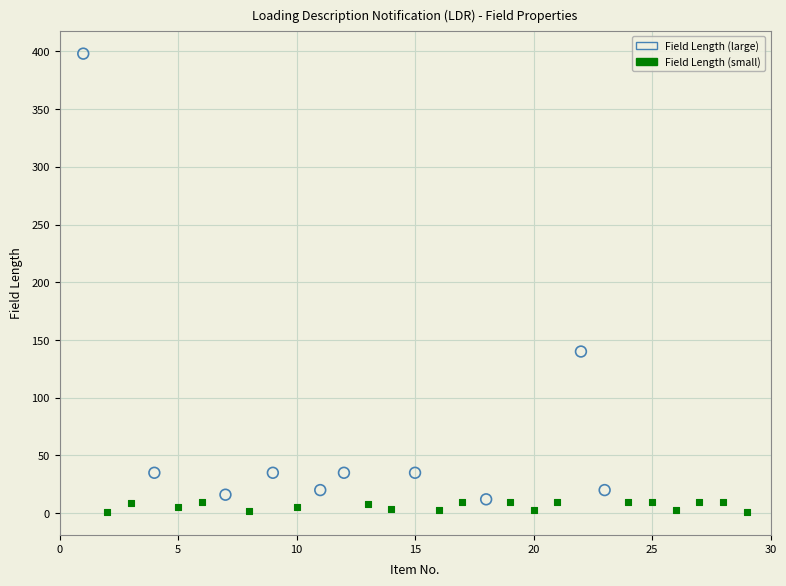

What are all the series names shown in the legend?

Field Length (large), Field Length (small)